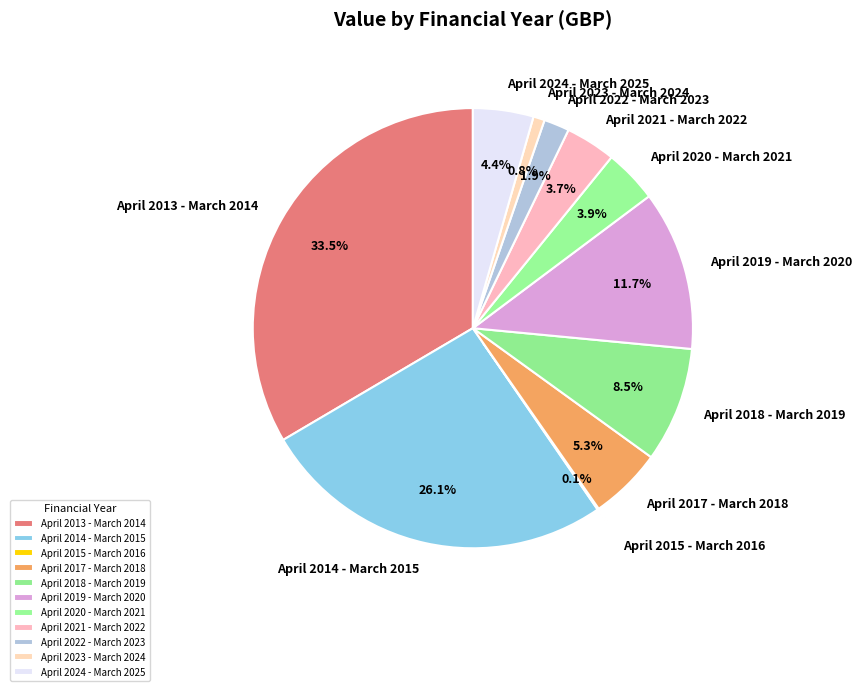

Which has a higher value, April 2023 - March 2024 or April 2014 - March 2015?

April 2014 - March 2015